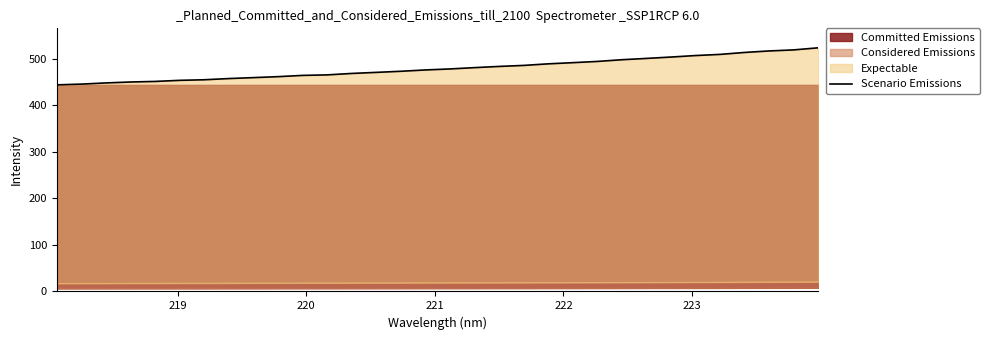

How many values are below 477?

16